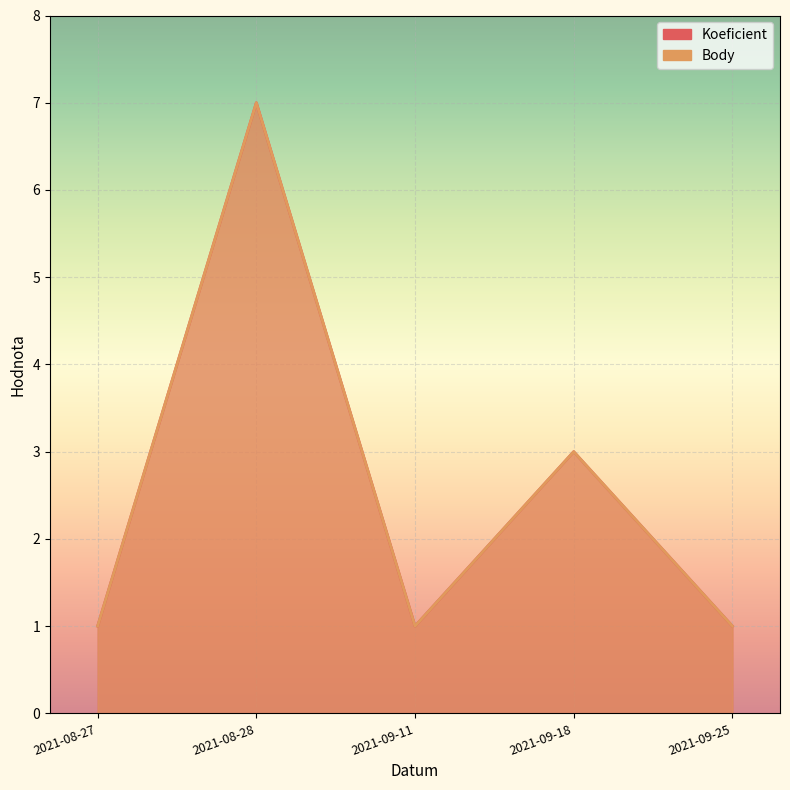

Which category has the lowest value in the Body series?

2021-08-27